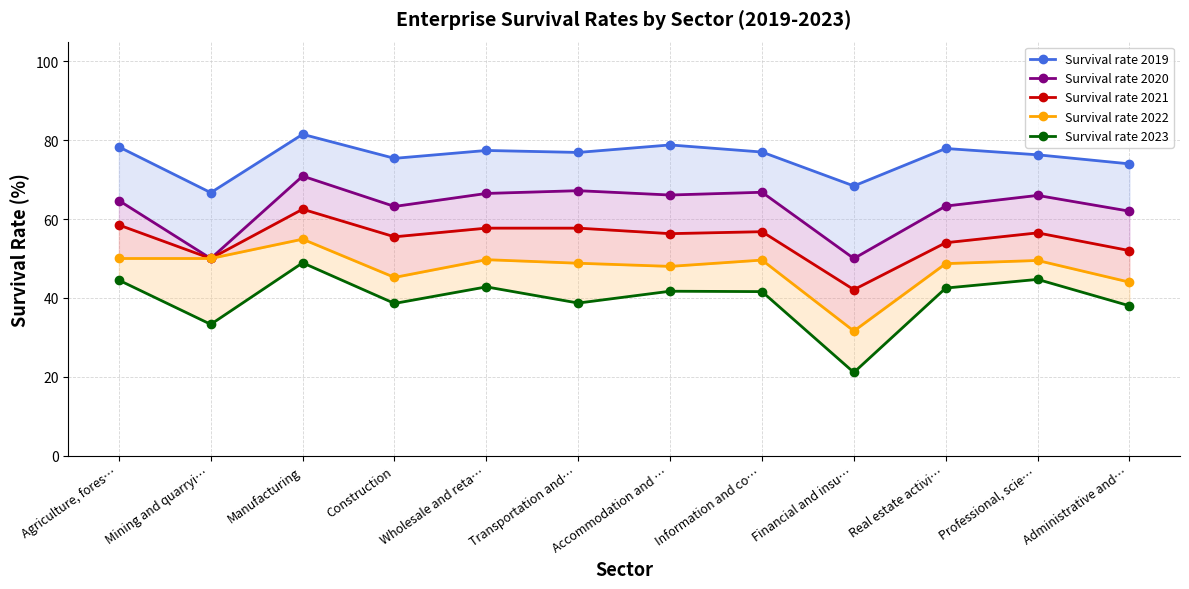

What is the sum of the Survival rate 2020 values at Administrative and… and Transportation and…?

129.2